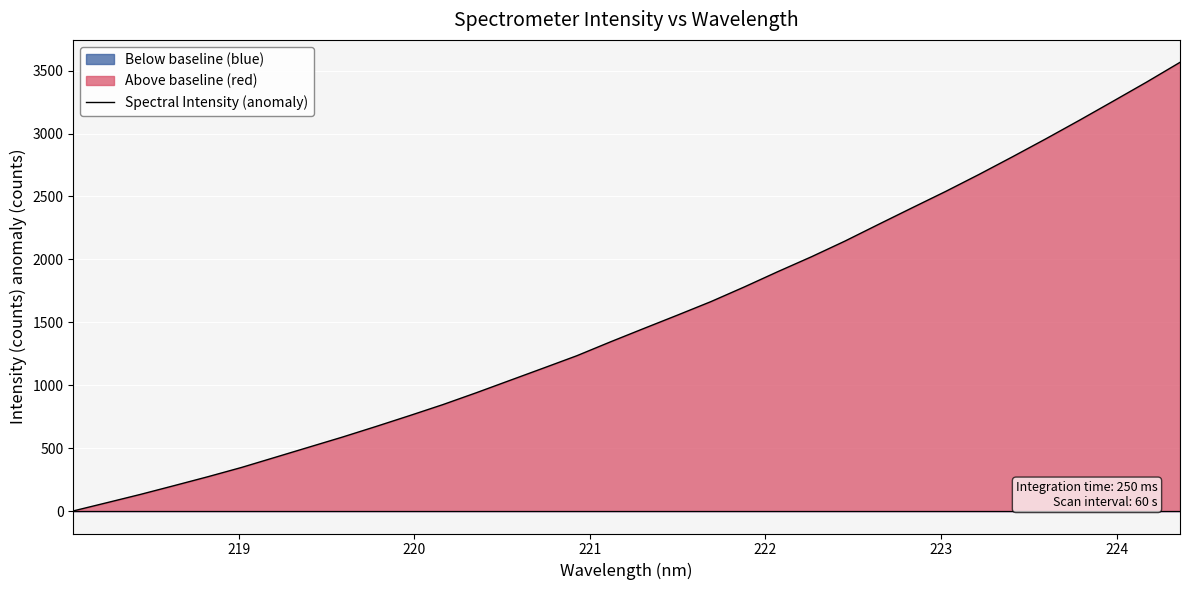

True or false: the data has more than 1 interior local peaks.

False